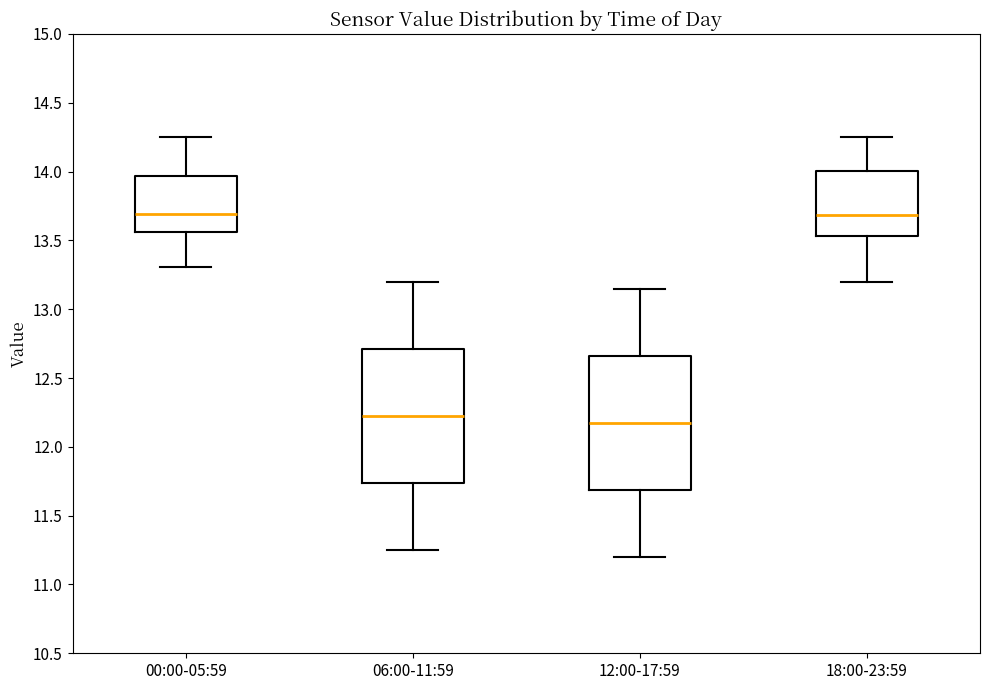

Reading left to right, read every box against the y-axis: the position of its median line, the range the box covers, and the ends of its whiskers. The values are not printed on the chart, so give them approximately, as read against the axis.

00:00-05:59: median 13.70, box 13.55 to 13.95, whiskers 13.30 to 14.25
06:00-11:59: median 12.25, box 11.75 to 12.70, whiskers 11.25 to 13.20
12:00-17:59: median 12.20, box 11.70 to 12.65, whiskers 11.20 to 13.15
18:00-23:59: median 13.70, box 13.55 to 14.00, whiskers 13.20 to 14.25